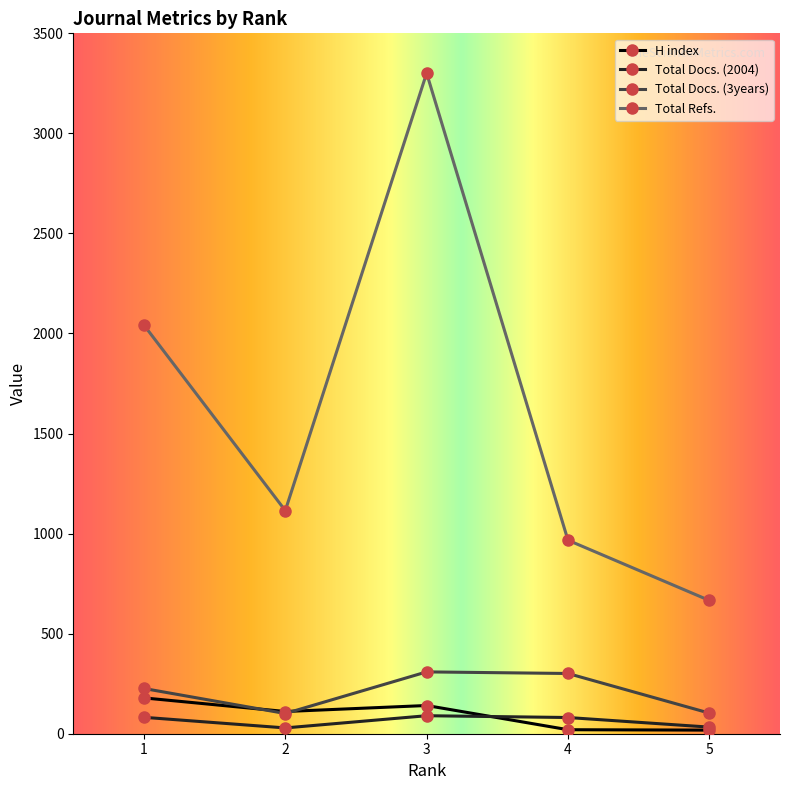

What is the value of the Total Docs. (2004) point at the 5th from the left?

33